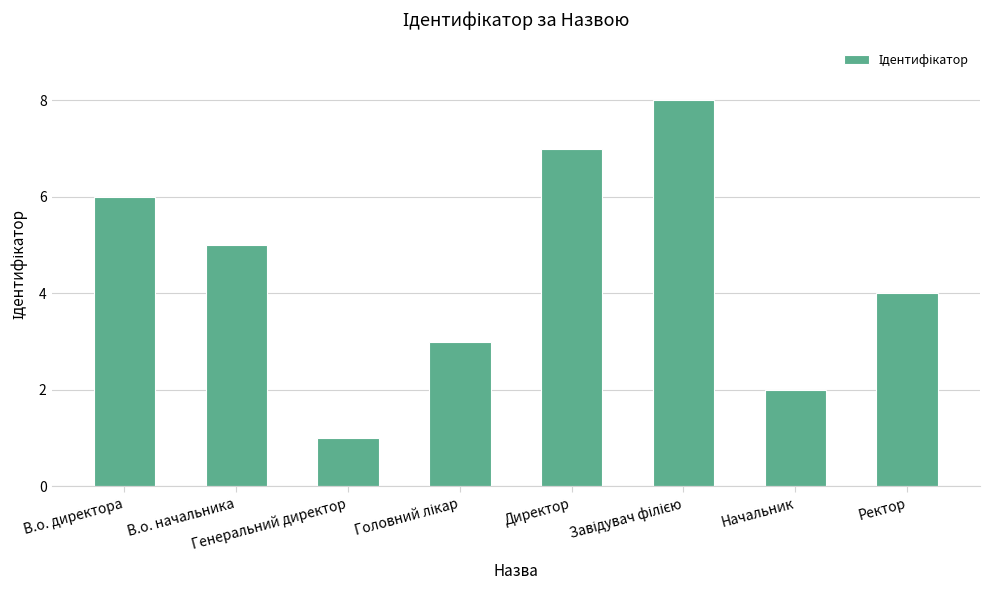

What is the maximum value shown in the chart?

8